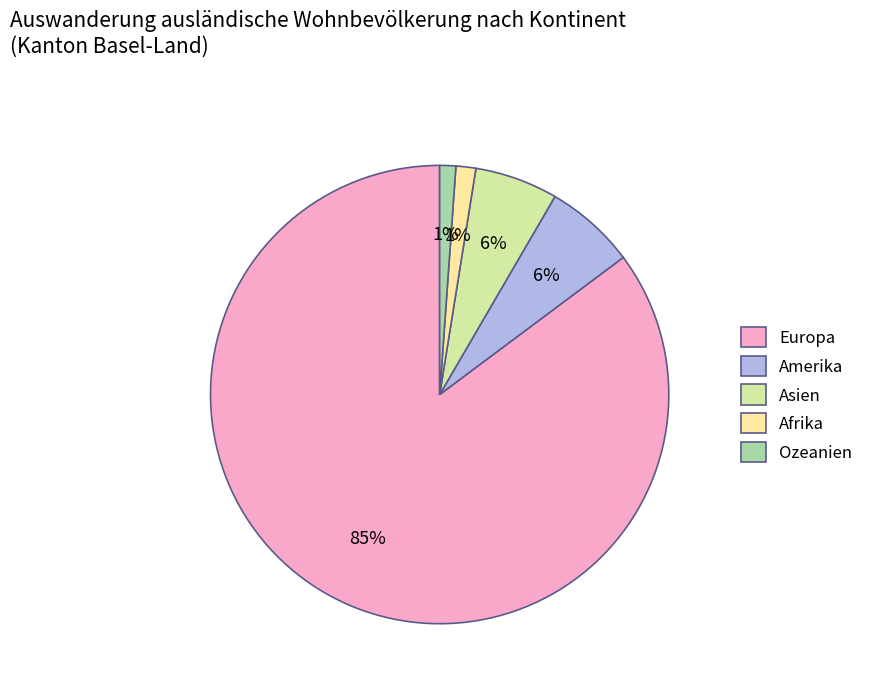

Do Europa and Amerika together represent more than half of the pie?

Yes